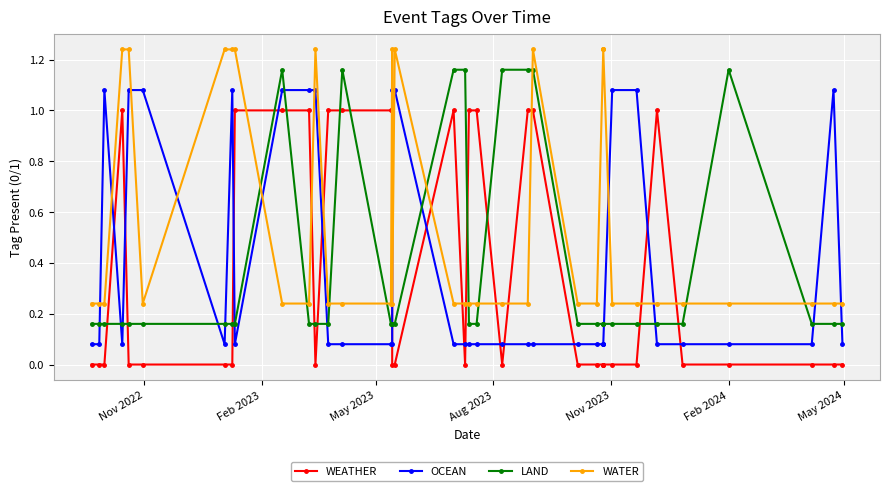

Which series has the largest total across all categories?

WATER